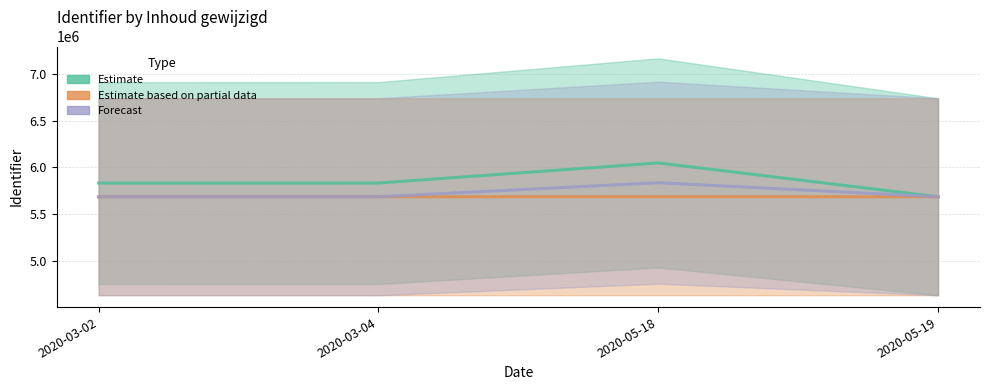

How many interior local peaks does the Estimate series have?

1